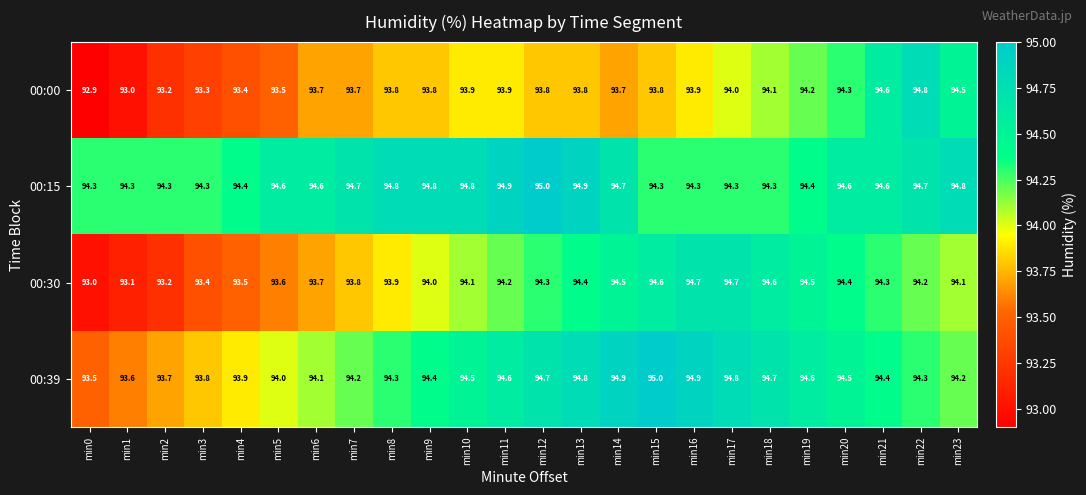

Which series changed the most between min14 and min17?

00:15